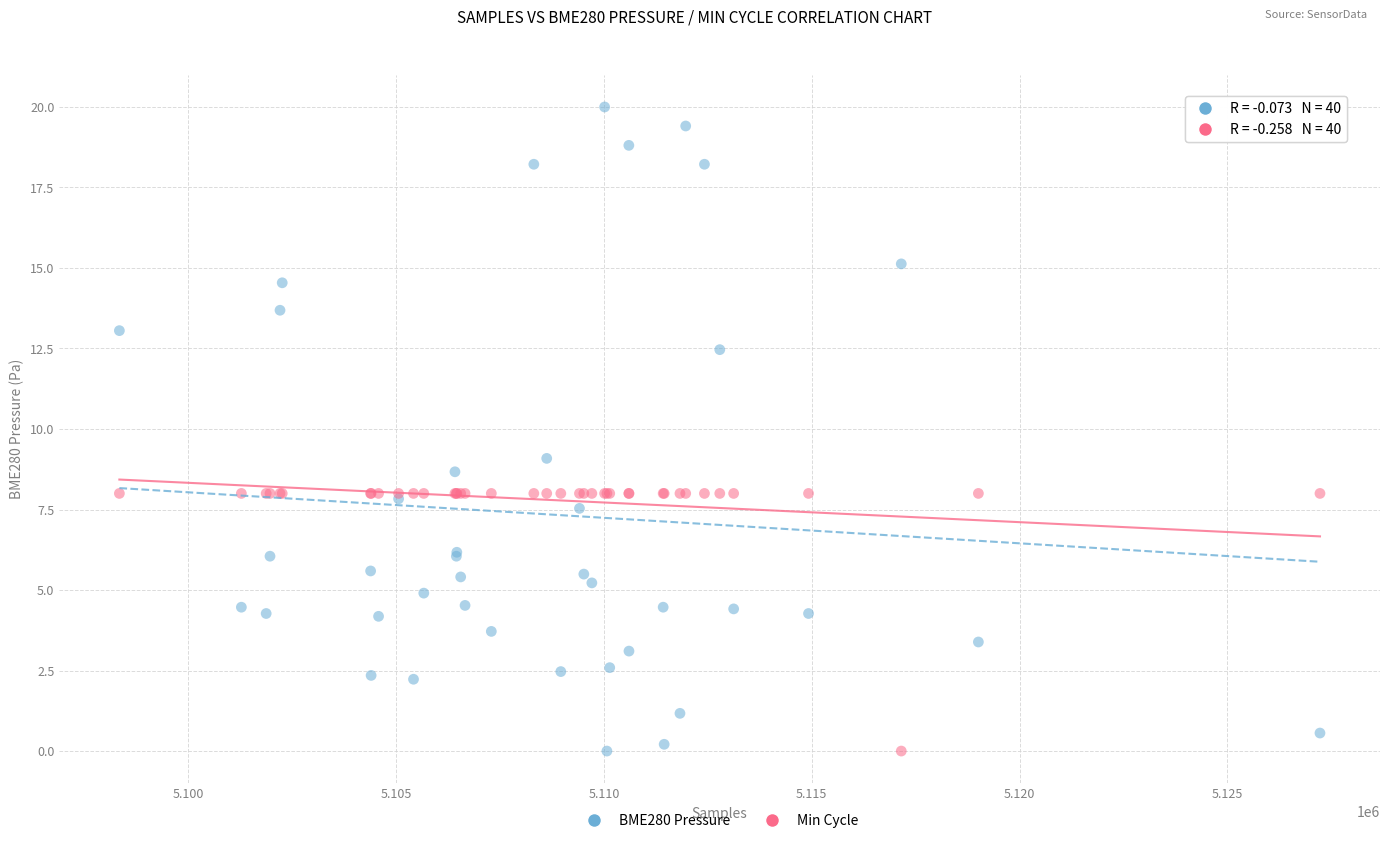

Which series has the widest spread of Y values?

BME280 Pressure